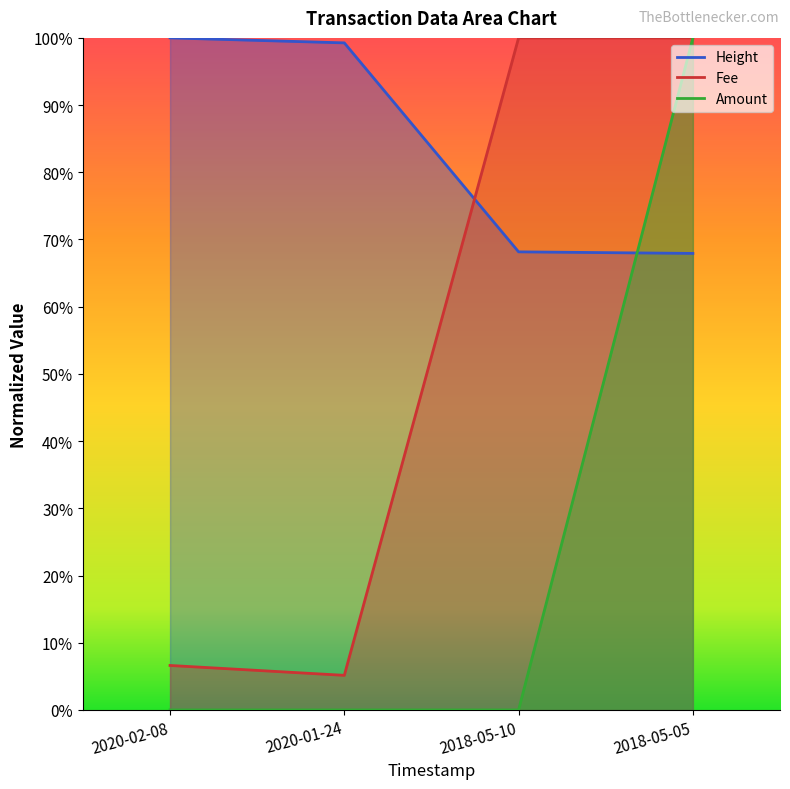

How many distinct data groups are displayed?

3